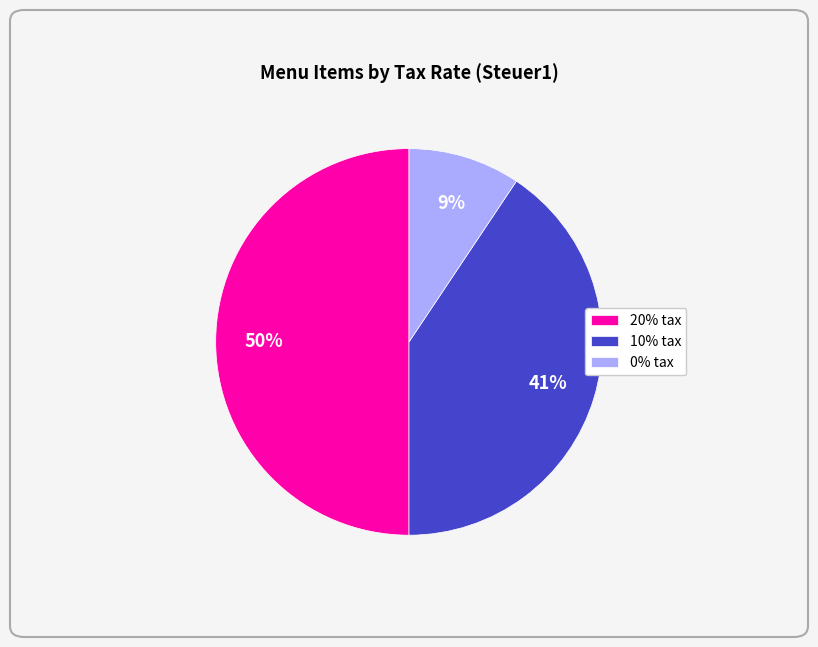

Approximately how many times larger is the value at 20% compared to 10%?

1.2